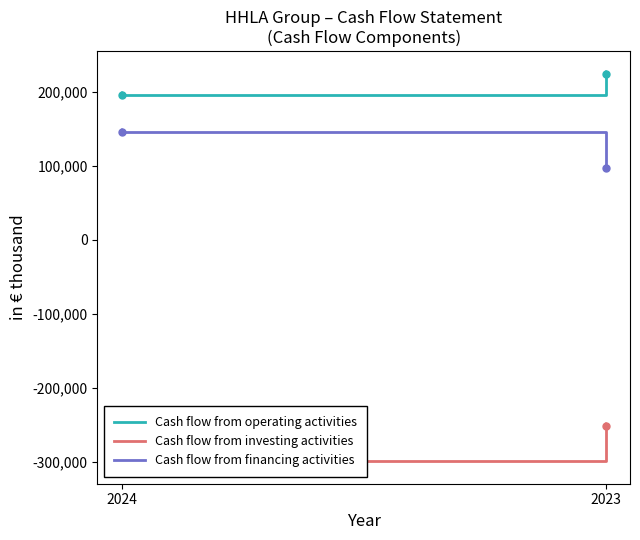

How many distinct data groups are displayed?

3